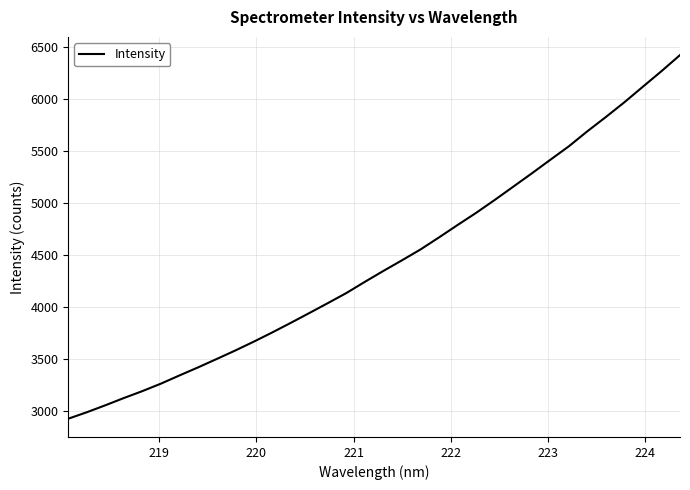

What is the difference between the maximum and minimum values?

3504.0